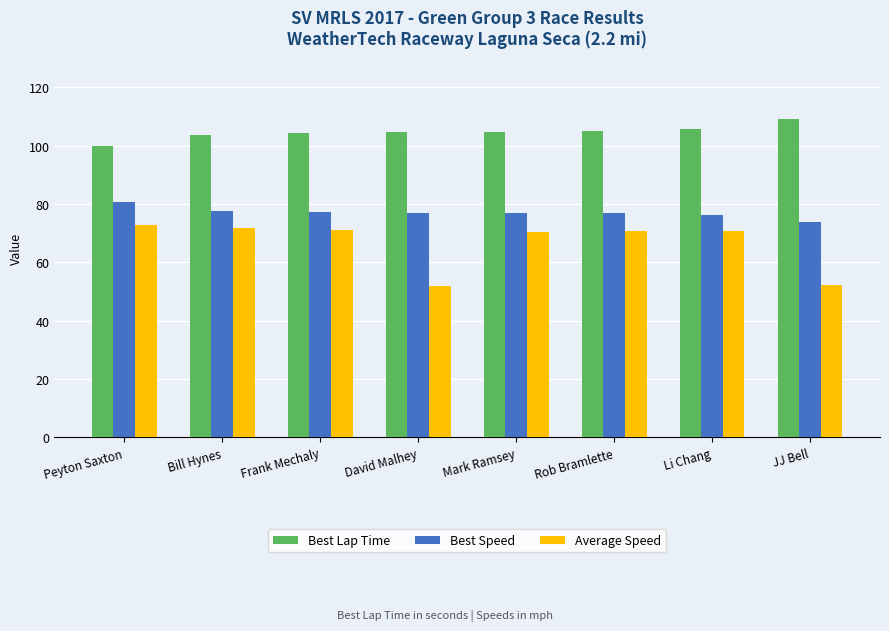

What is the approximate value of Best Speed at Frank Mechaly?

77.3